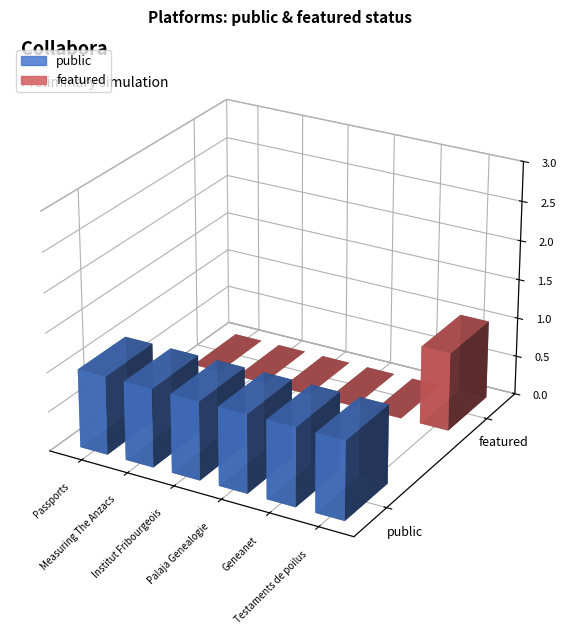

What is the difference between the maximum and second lowest values in the featured series?

1